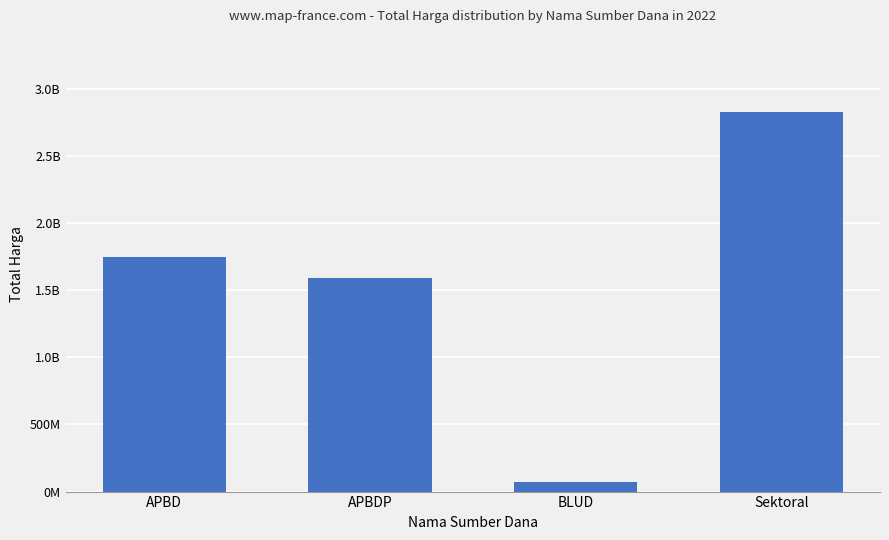

What is the change in value from BLUD to Sektoral?

+2754951920